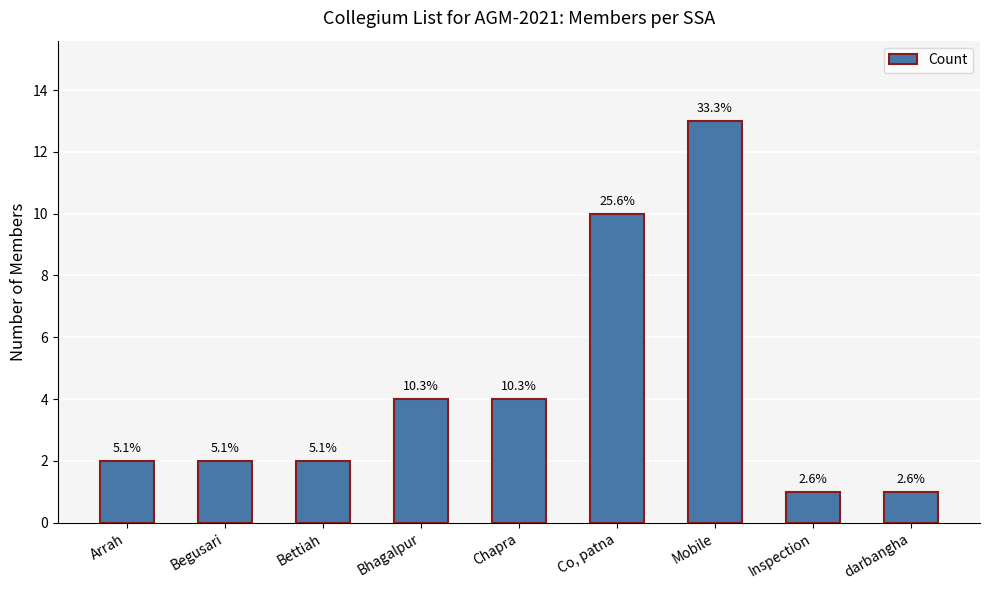

Are the bars horizontal?

No